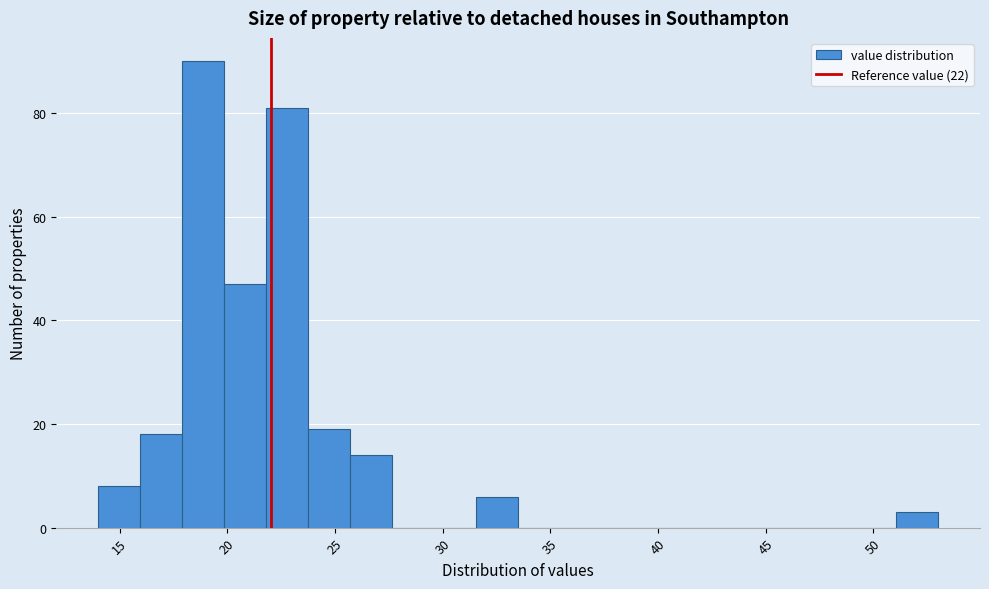

Read against the x-axis, roughly where is the centre of the tallest bar?

19.0